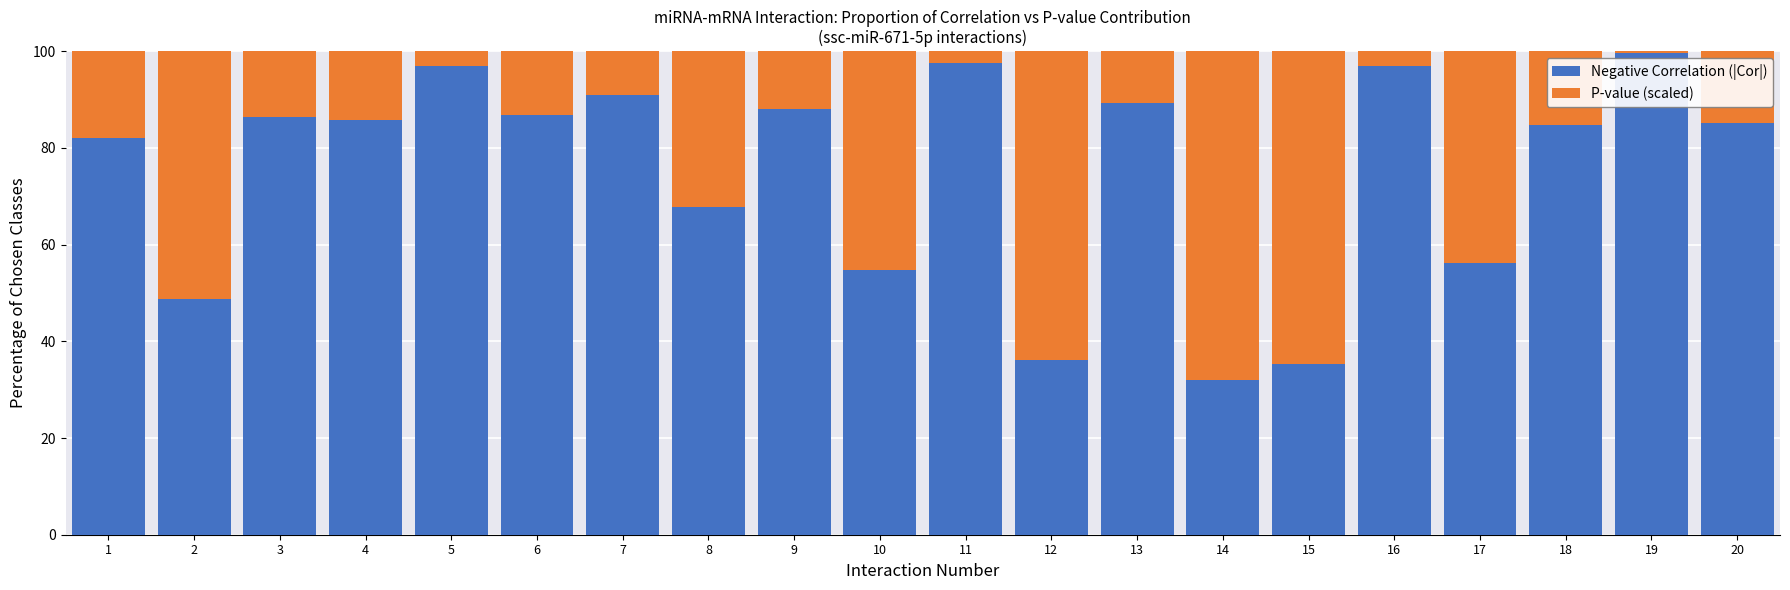

At which label does Negative Correlation (|Cor|) first exceed 85?

3